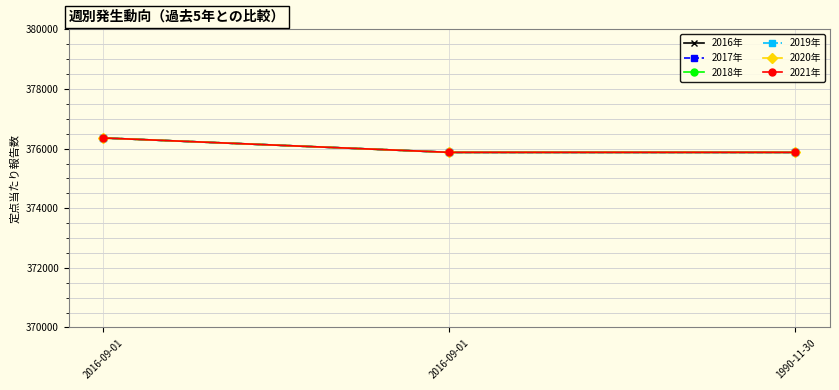

Is it true that 2017年 equals 621704 at 2016-09-01?

False